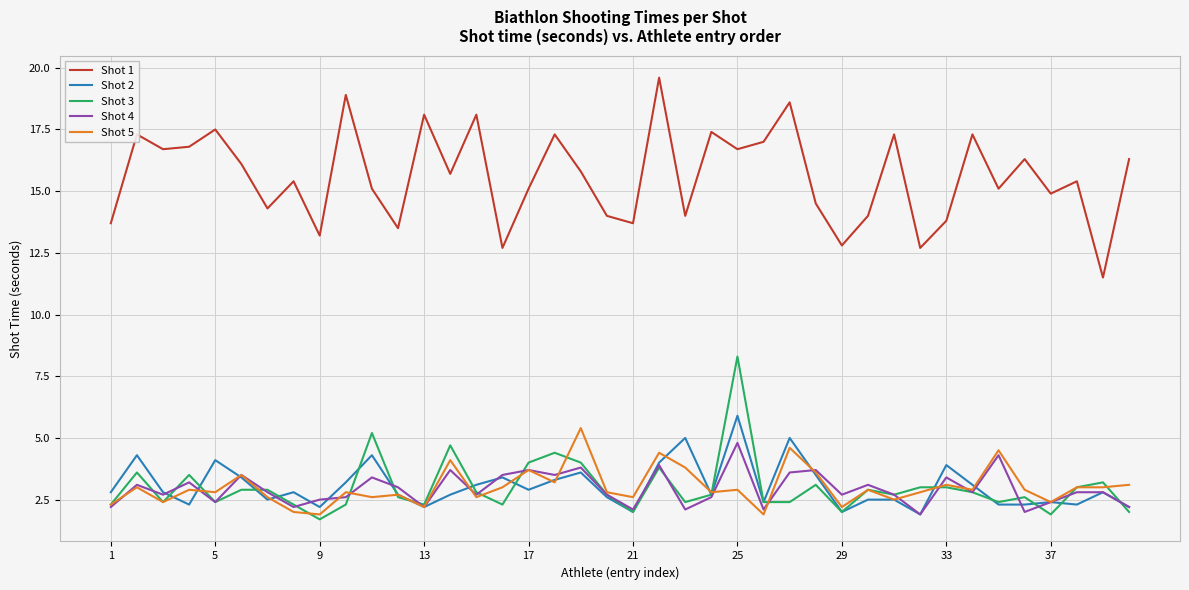

How many distinct data groups are displayed?

5